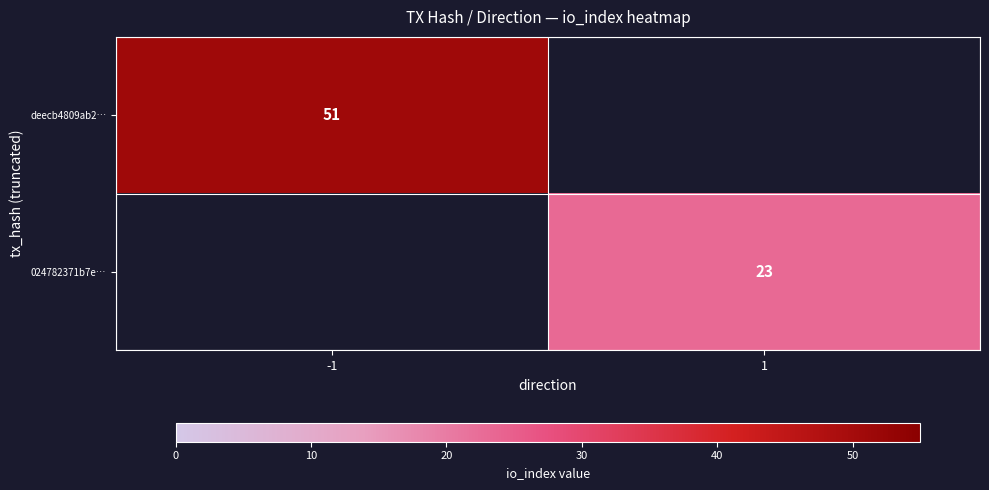

What is the smallest value displayed?

23.0